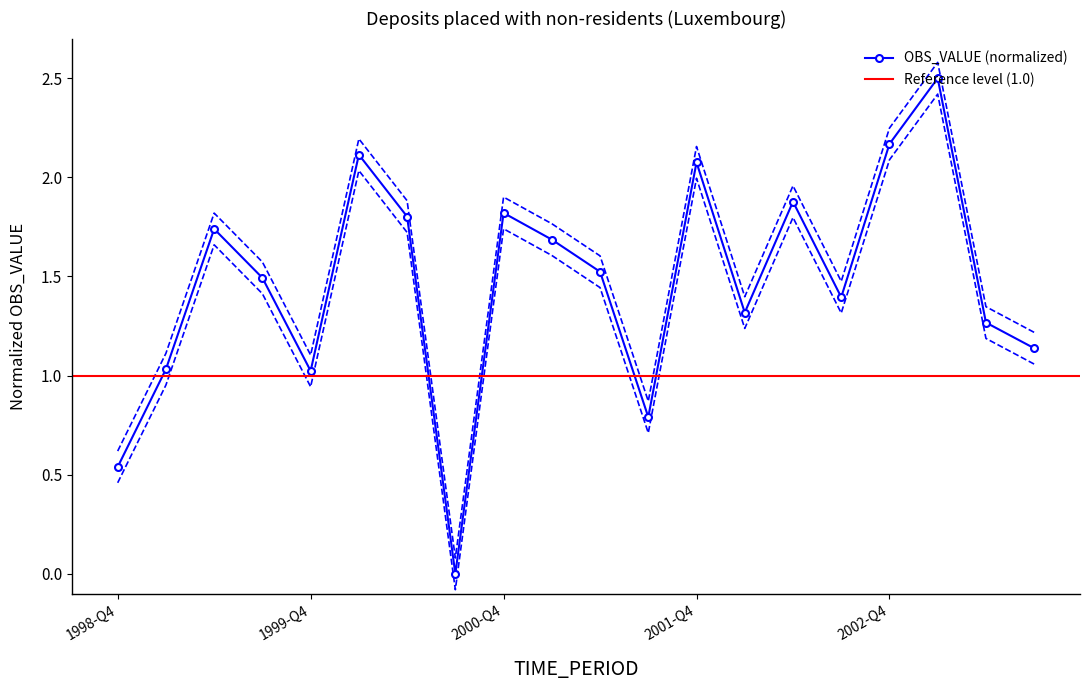

Where is the data nearest to the value 1?

1999-Q4